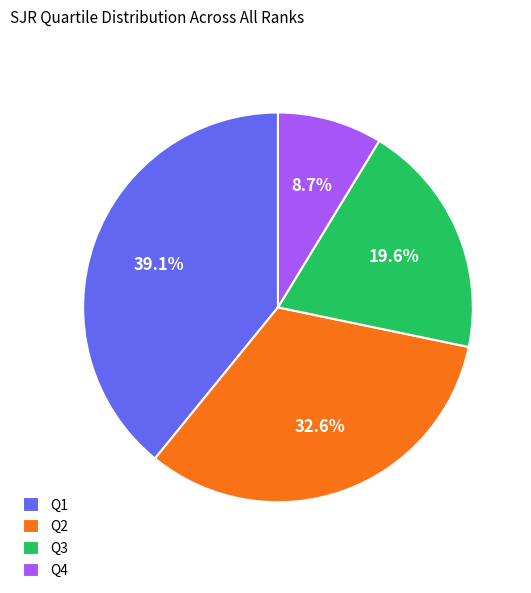

Is there any slice that represents more than half of the pie?

No